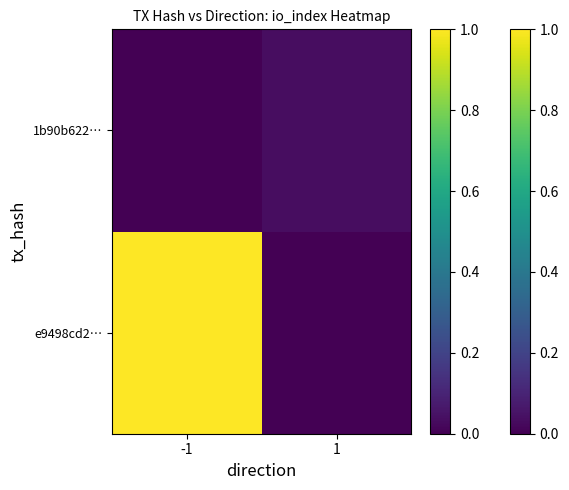

Between 1 and -1, which is larger?

-1